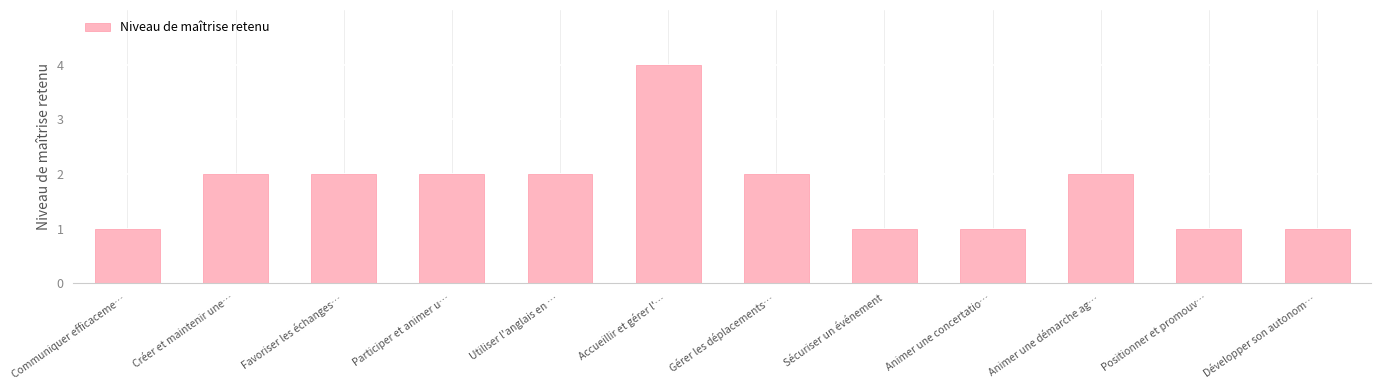

What is the label of the 9th bar from the right?

Participer et animer u…